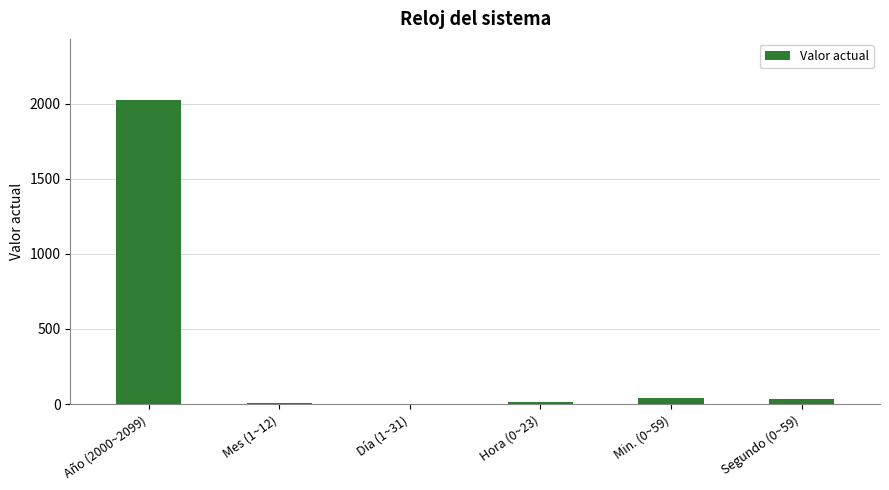

True or false: the data shows 42 at Min. (0~59).

True